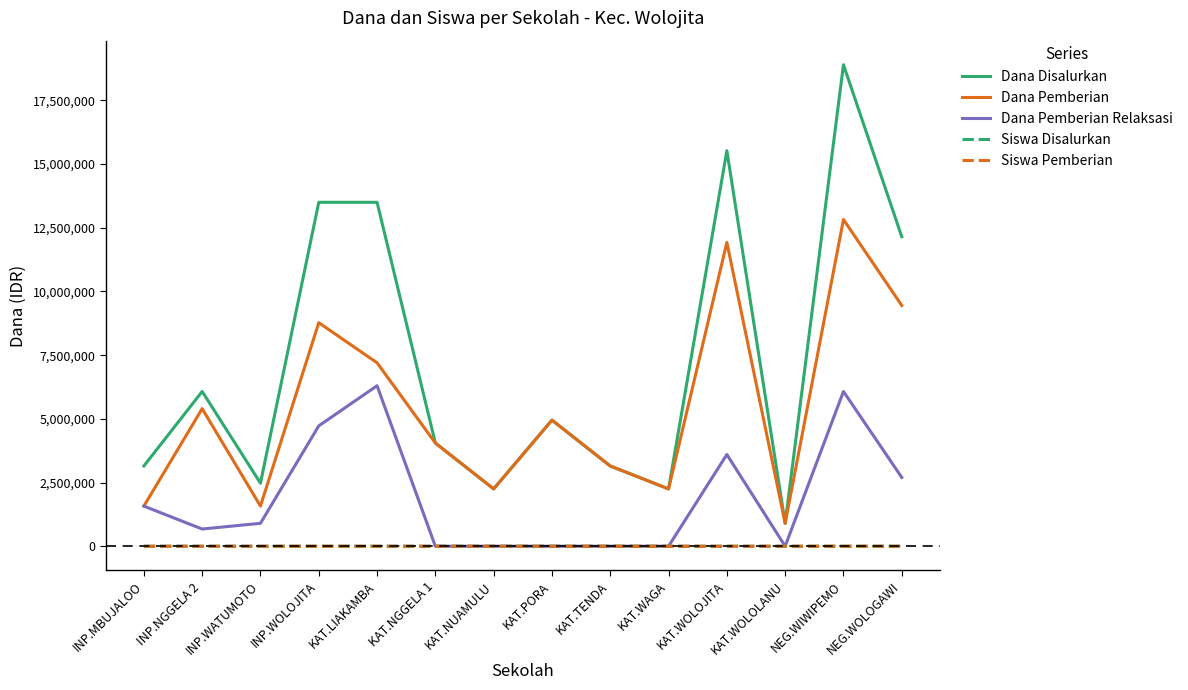

In Dana Pemberian, how many points are higher than both neighbors (excluding endpoints)?

5